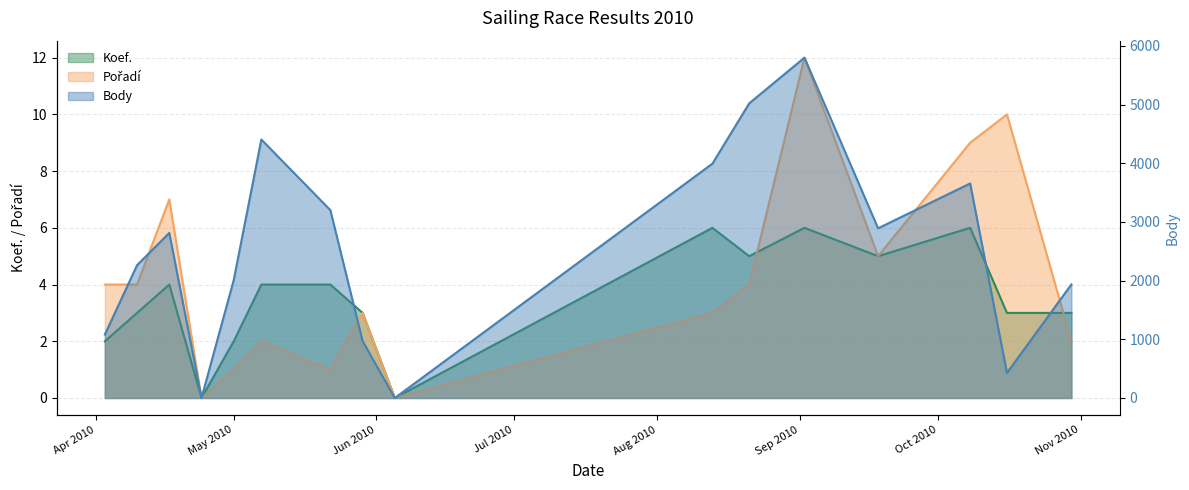

What is the label of the 14th point from the right?

2010-04-17